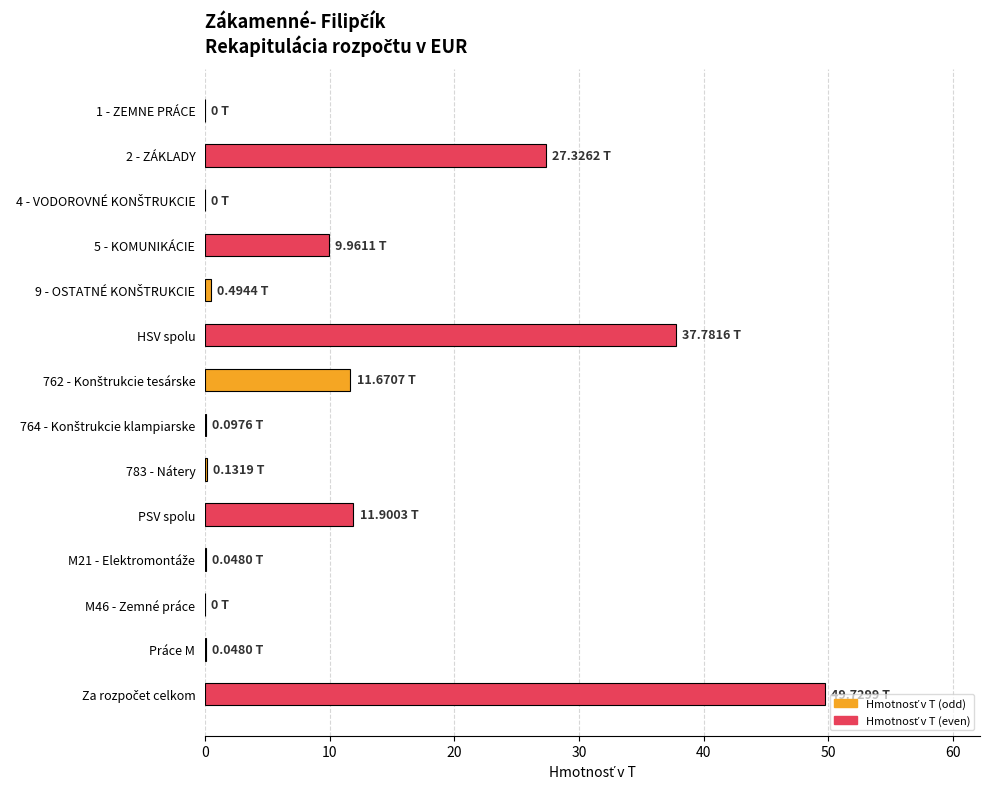

Which category has the highest value across all series?

Za rozpočet celkom